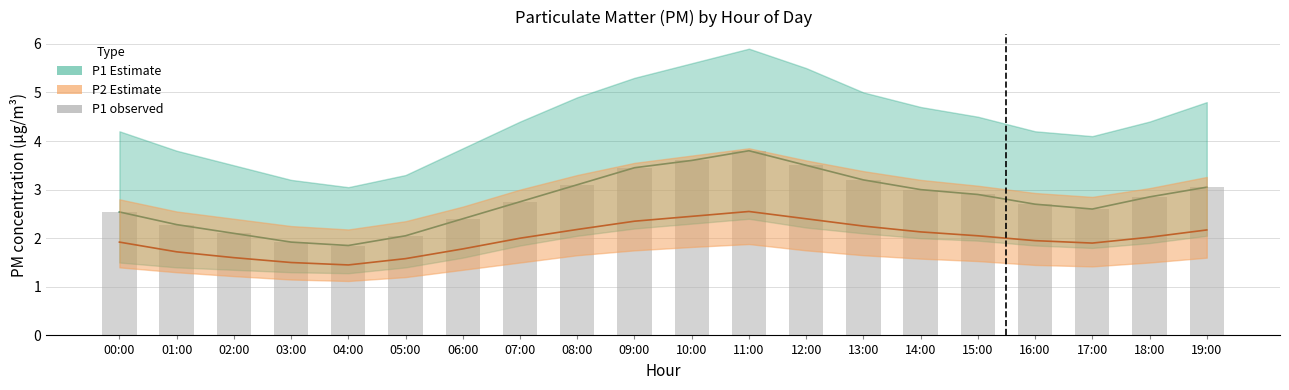

What is the value of the 9th bar from the left?

3.1